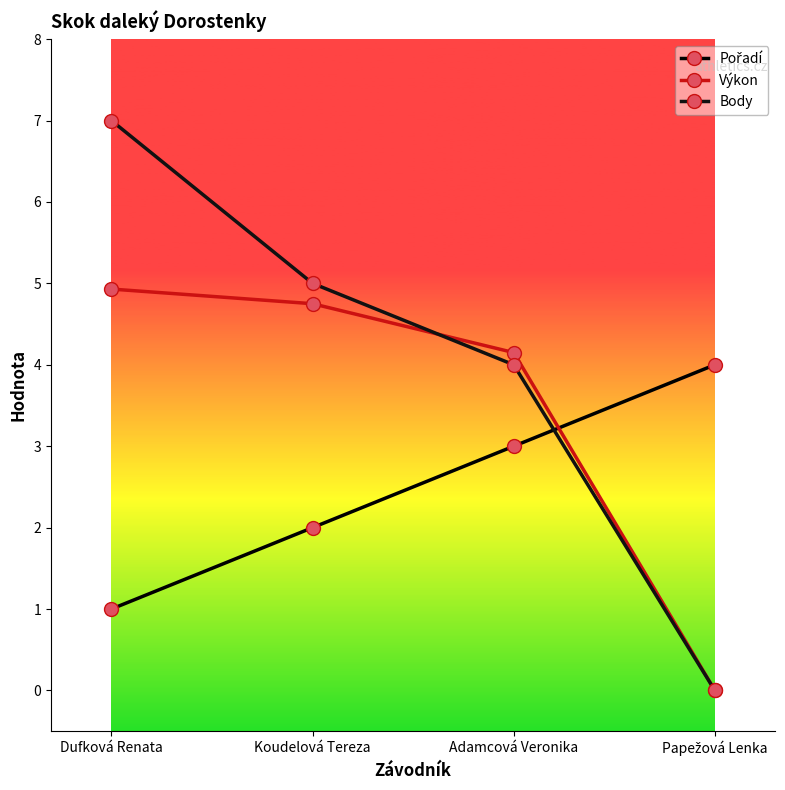

Reading right to left, transcribe all the data shown in this chart.

Pořadí: Papežová Lenka=4.0	Adamcová Veronika=3.0	Koudelová Tereza=2.0	Dufková Renata=1.0
Výkon: Papežová Lenka=0.0	Adamcová Veronika=4.2	Koudelová Tereza=4.8	Dufková Renata=4.9
Body: Papežová Lenka=0.0	Adamcová Veronika=4.0	Koudelová Tereza=5.0	Dufková Renata=7.0